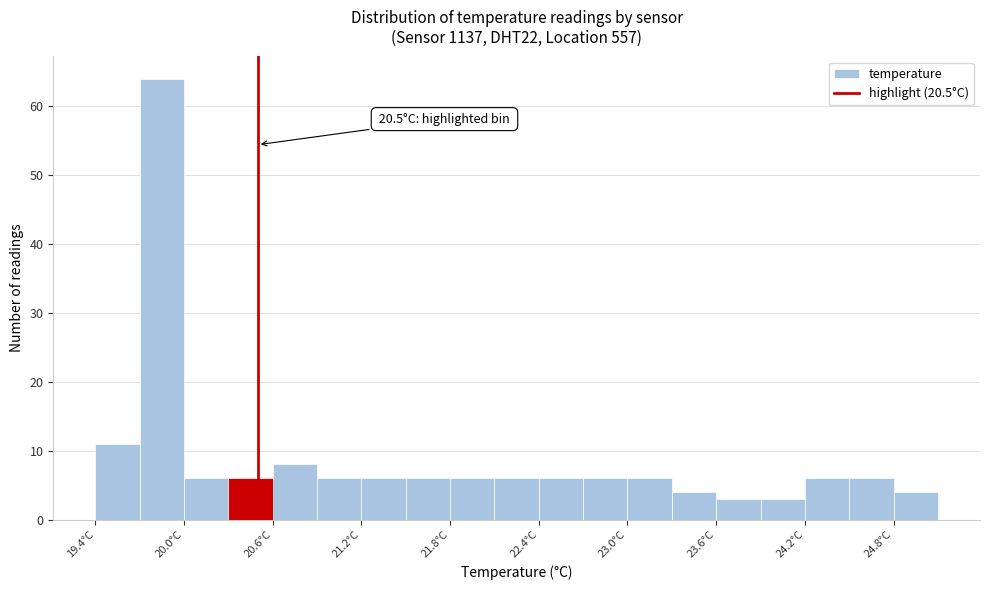

Read against the x-axis, roughly where is the centre of the tallest bar?

19.9